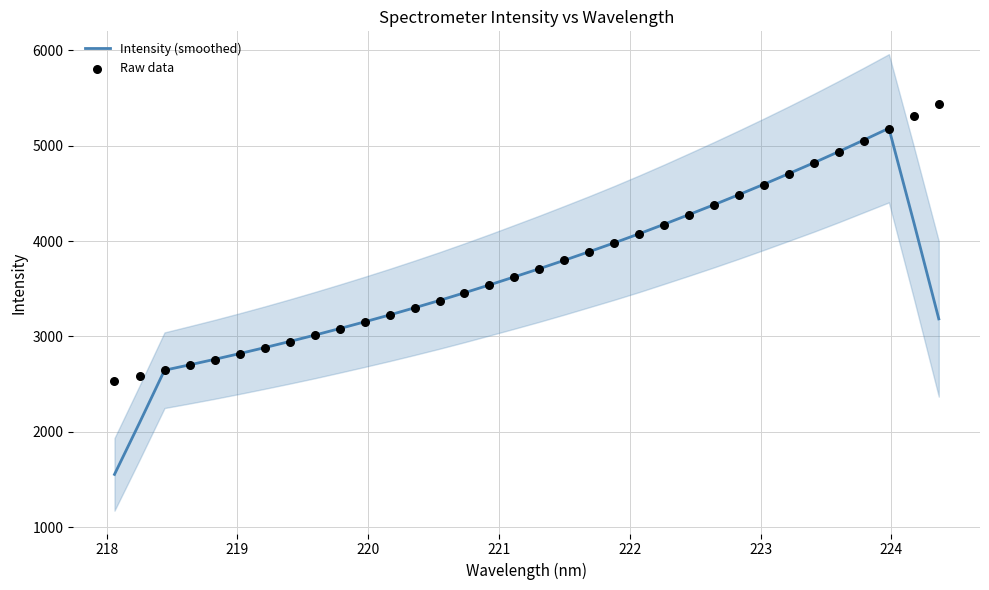

Which series has the largest total across all categories?

Raw data